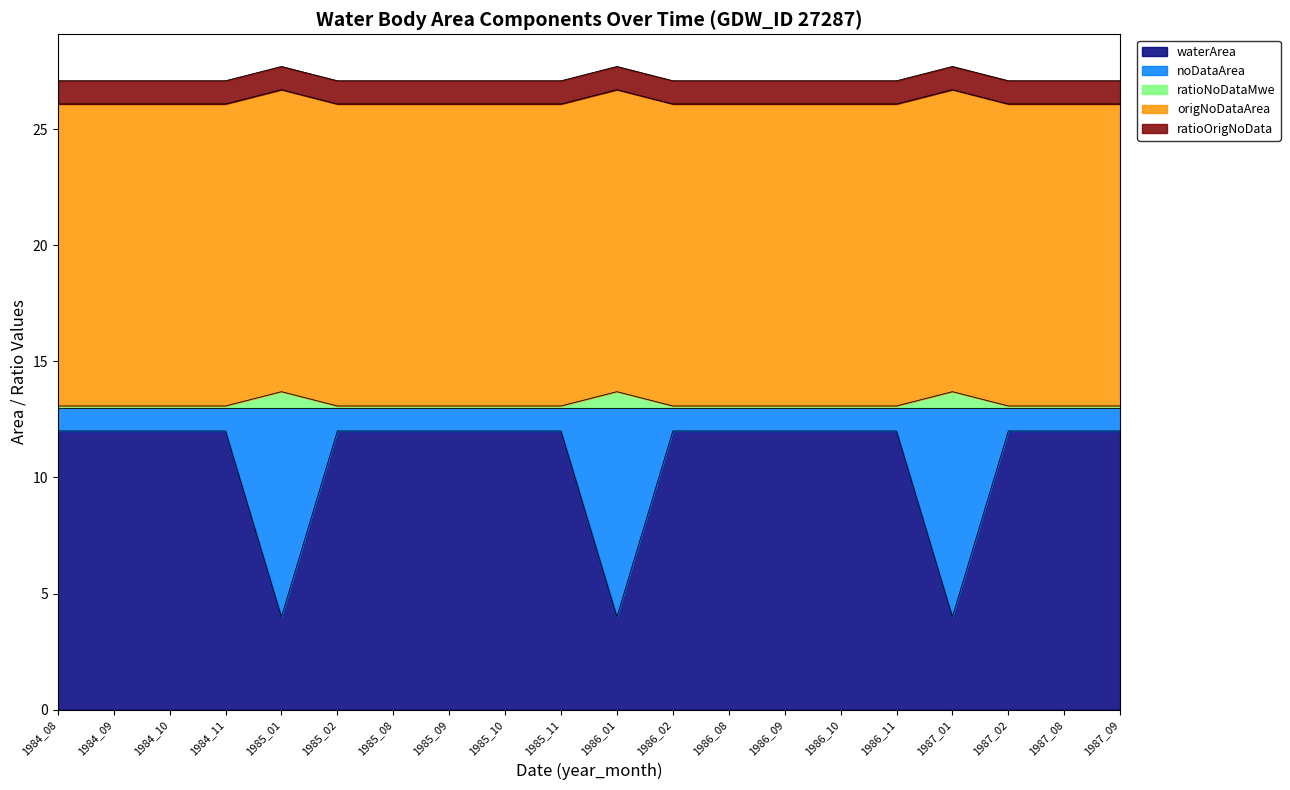

Where is waterArea nearest to the value 8?

1984_08